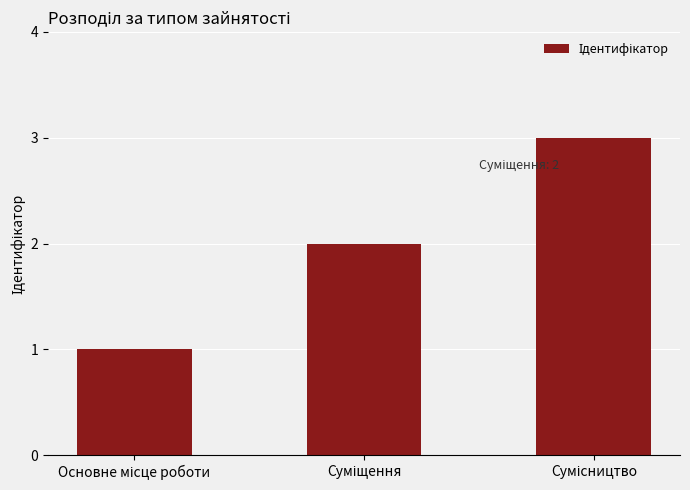

What is the average value?

2